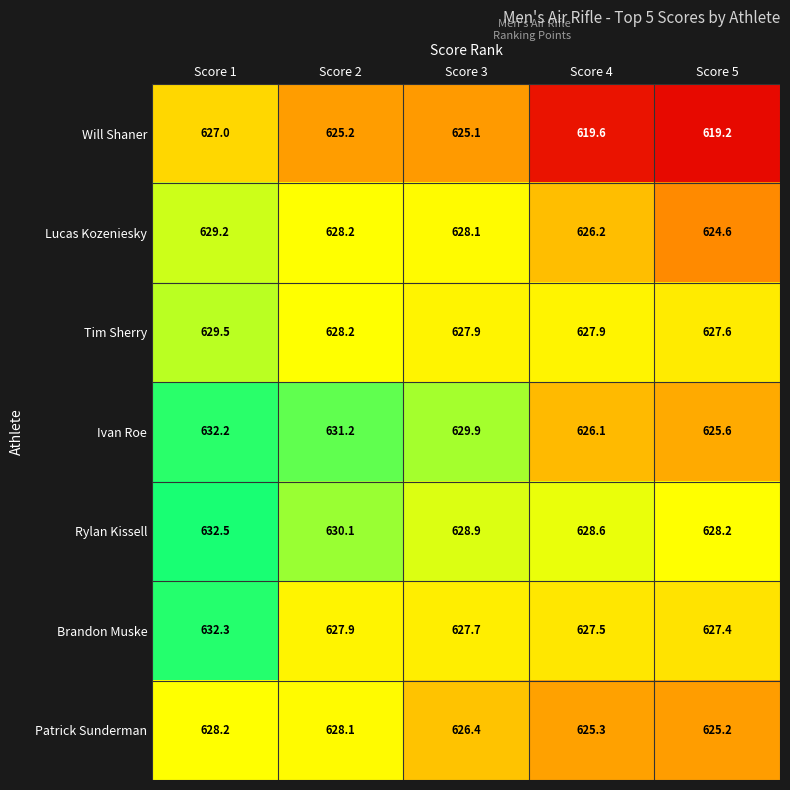

Between Score 2 and Score 5, which series saw the biggest shift?

Will Shaner